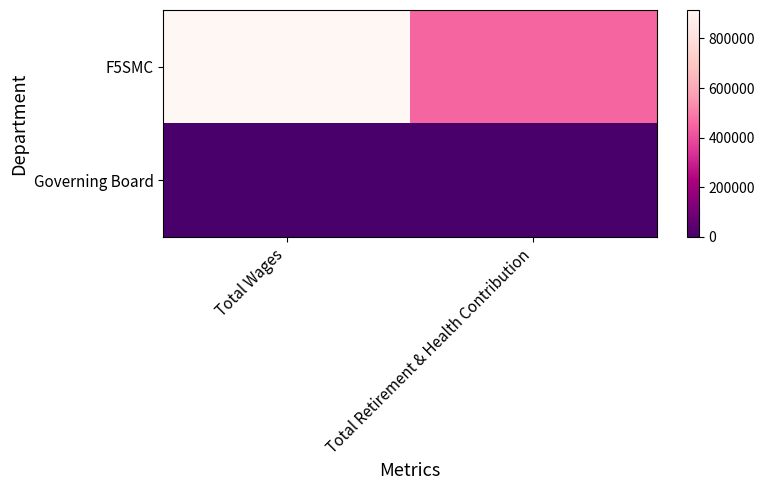

Reading right to left, extract all data points from this chart.

F5SMC: Total Retirement & Health Contribution=451471	Total Wages=914411
Governing Board: Total Retirement & Health Contribution=0	Total Wages=0